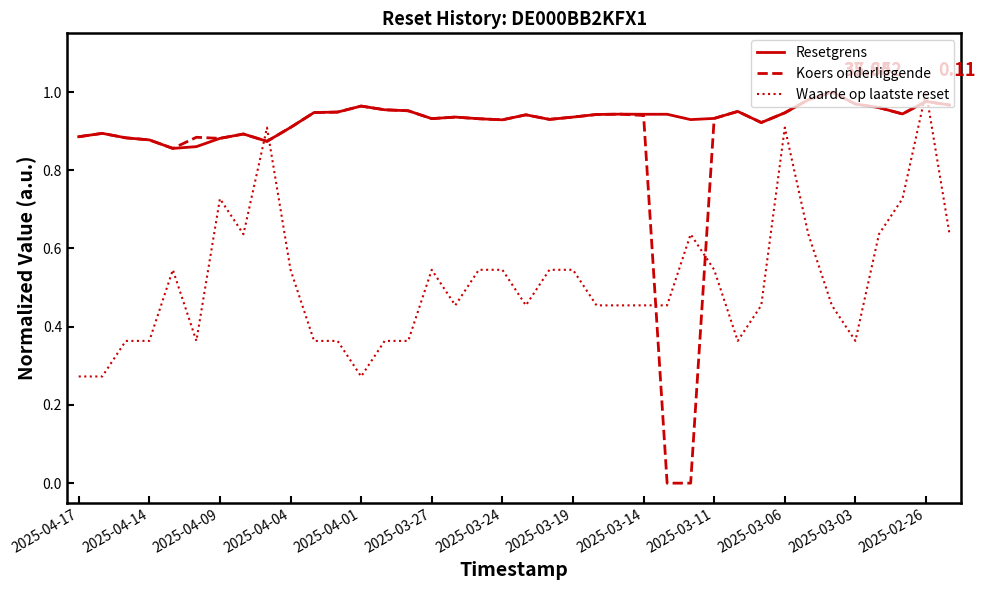

Which series has the largest total across all categories?

Resetgrens